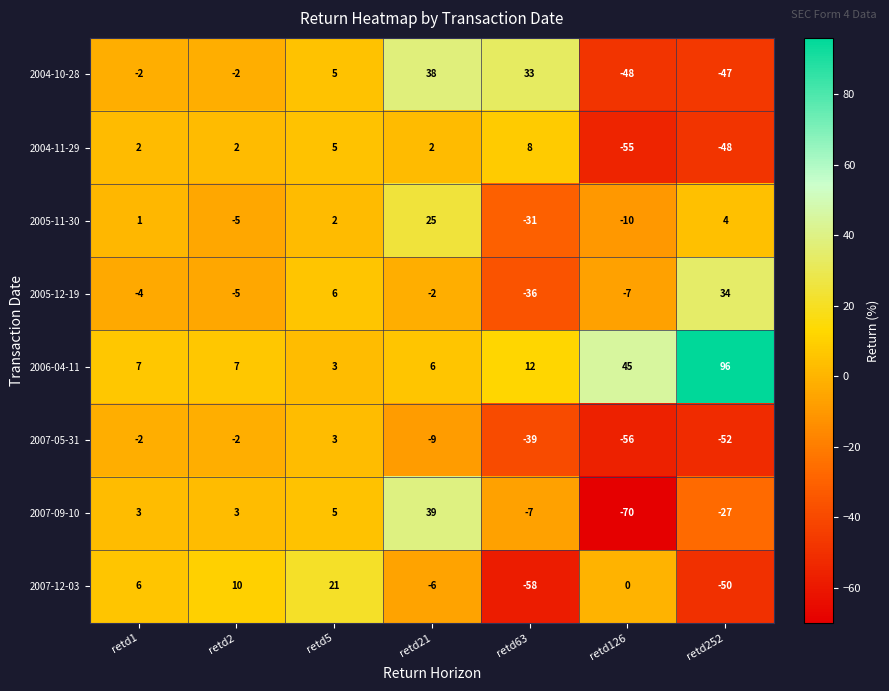

List the series in order of their peak value, lowest first.

2007-05-31, 2004-11-29, 2007-12-03, 2005-11-30, 2005-12-19, 2004-10-28, 2007-09-10, 2006-04-11